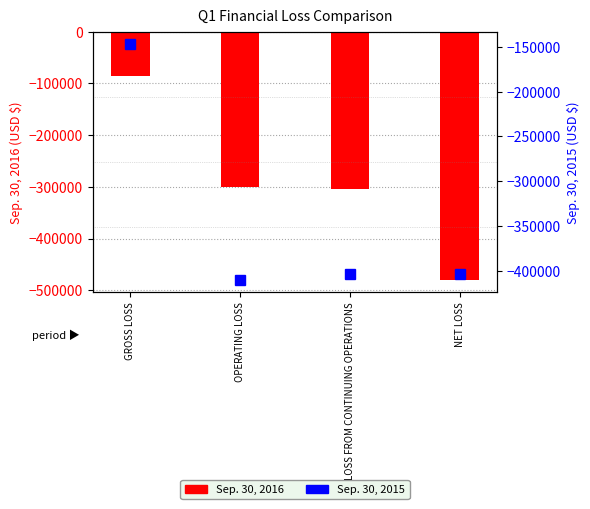

What is the value of the Sep. 30, 2016 bar at the 4th from the left?

-479600